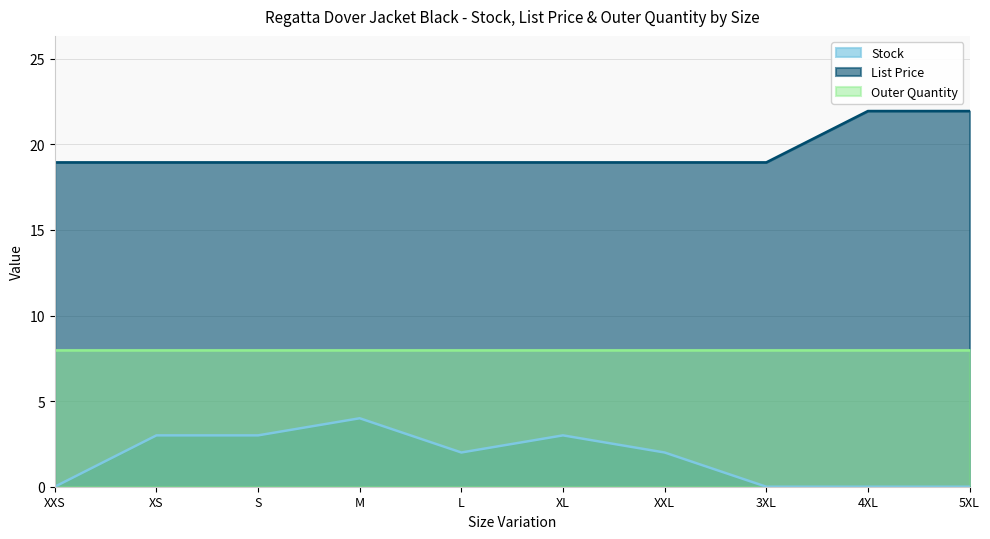

Count the number of data series in this chart.

3